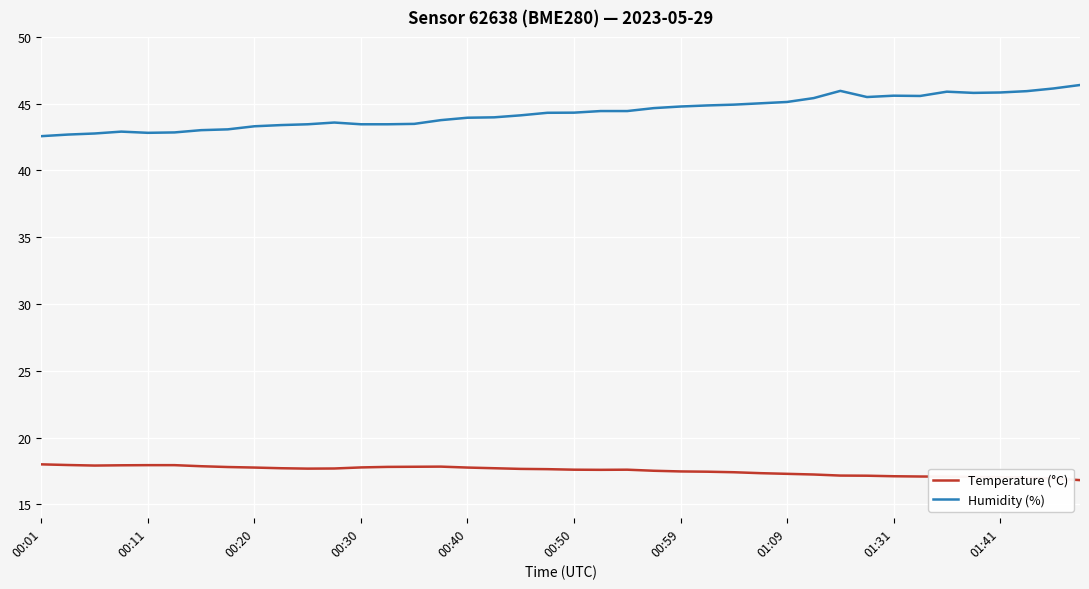

What is the average value of the Humidity (%) series?

44.3